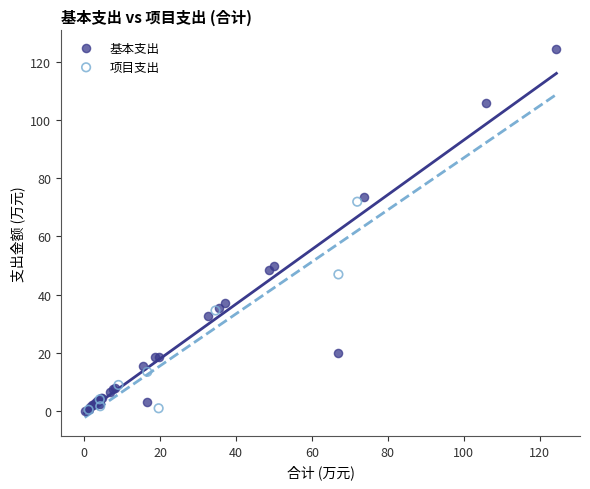

Which series has the widest spread of Y values?

基本支出